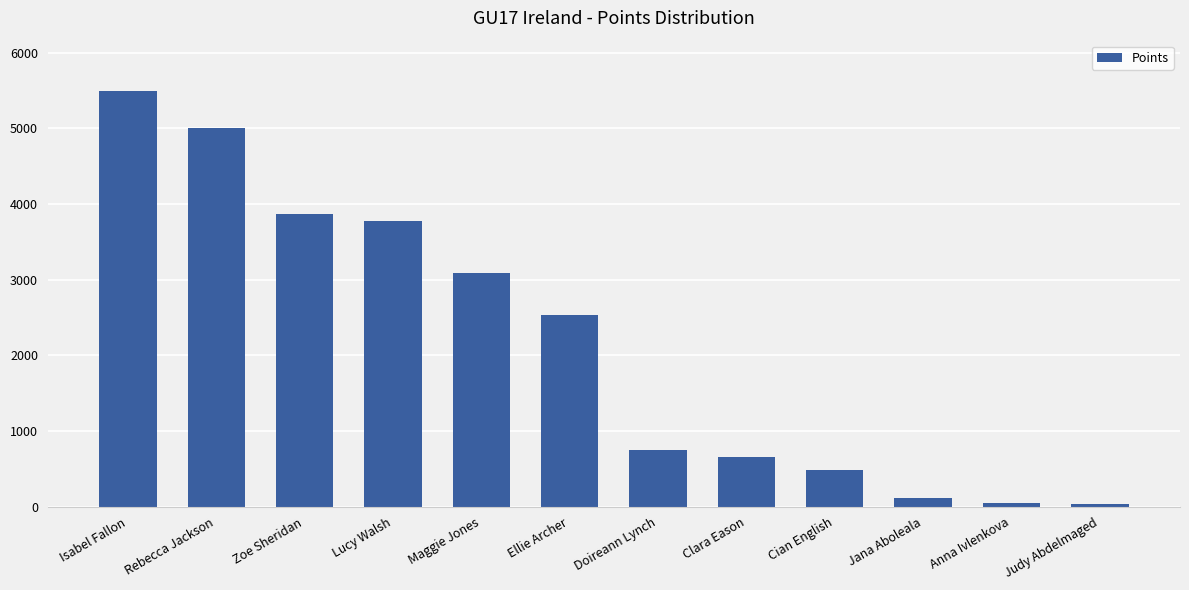

What is the label of the 11th bar from the right?

Rebecca Jackson